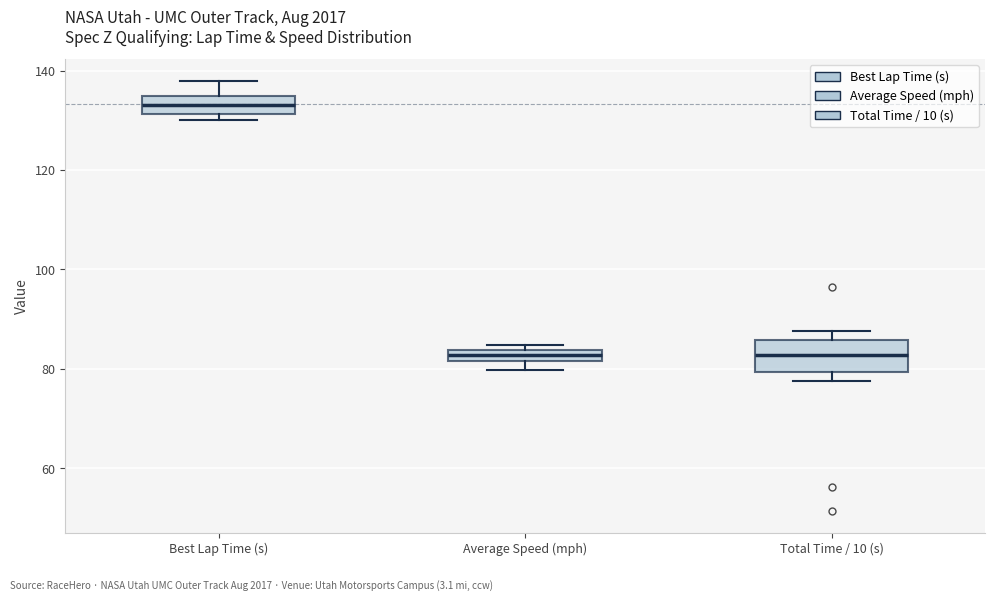

Which box has the highest median line?

Best Lap Time (s)